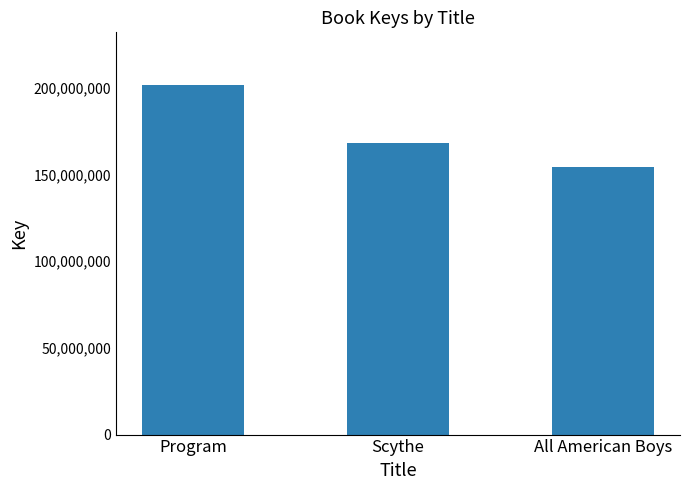

Count the number of data series in this chart.

1